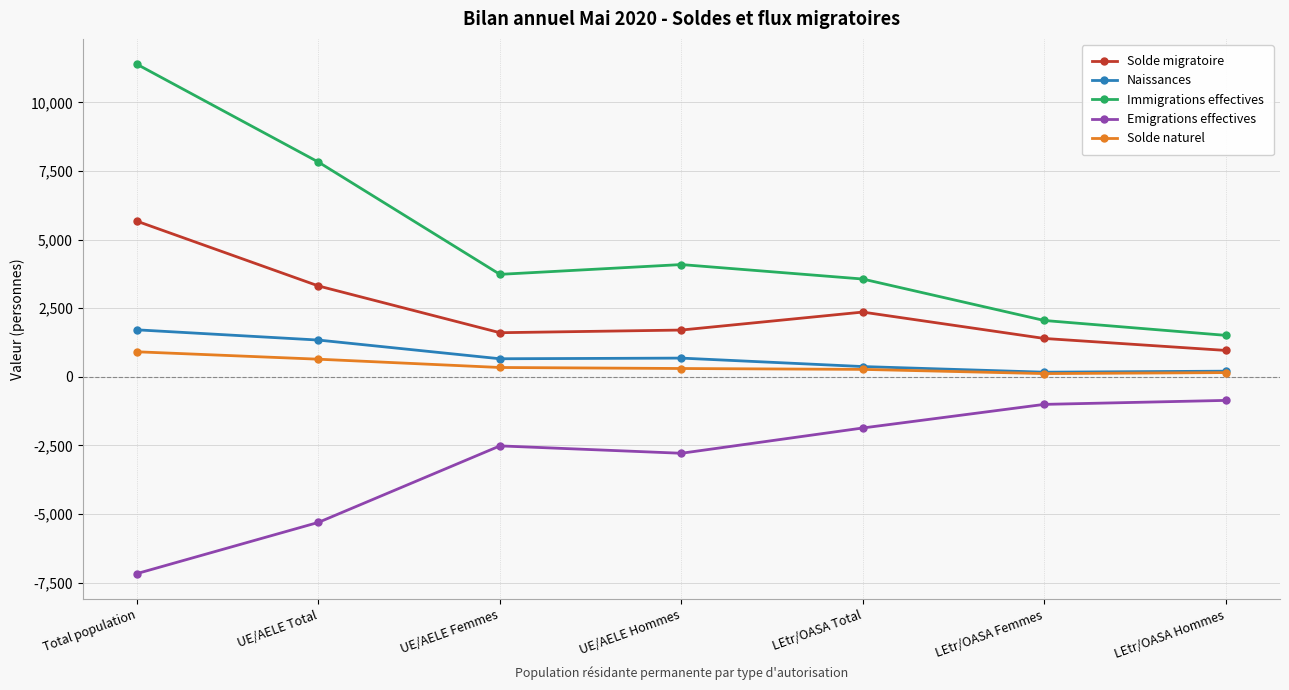

The Solde migratoire series shows 5667 at Total population. True or false?

True